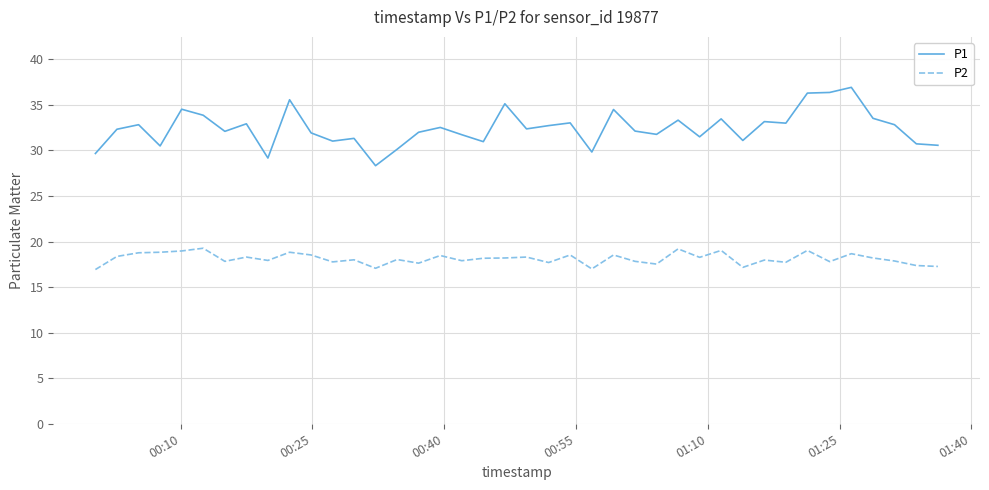

Which series has the widest spread of values?

P1